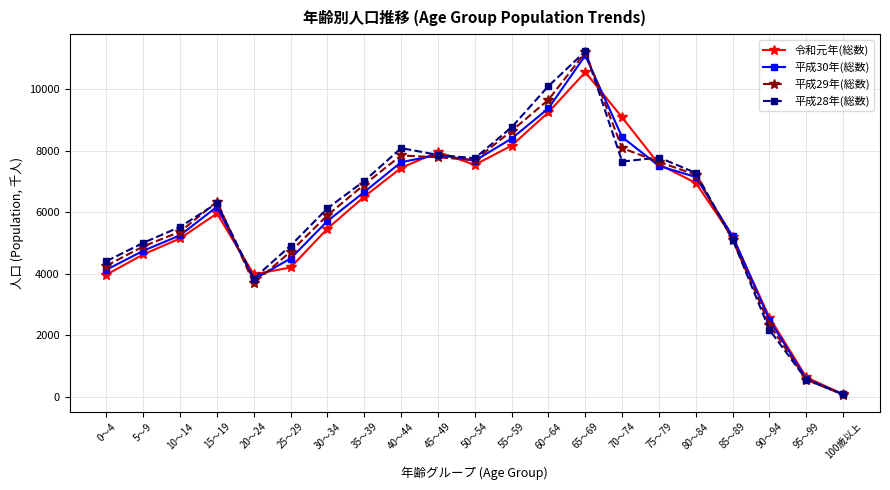

What is the difference between the second highest and minimum values in the 平成29年(総数) series?

9589